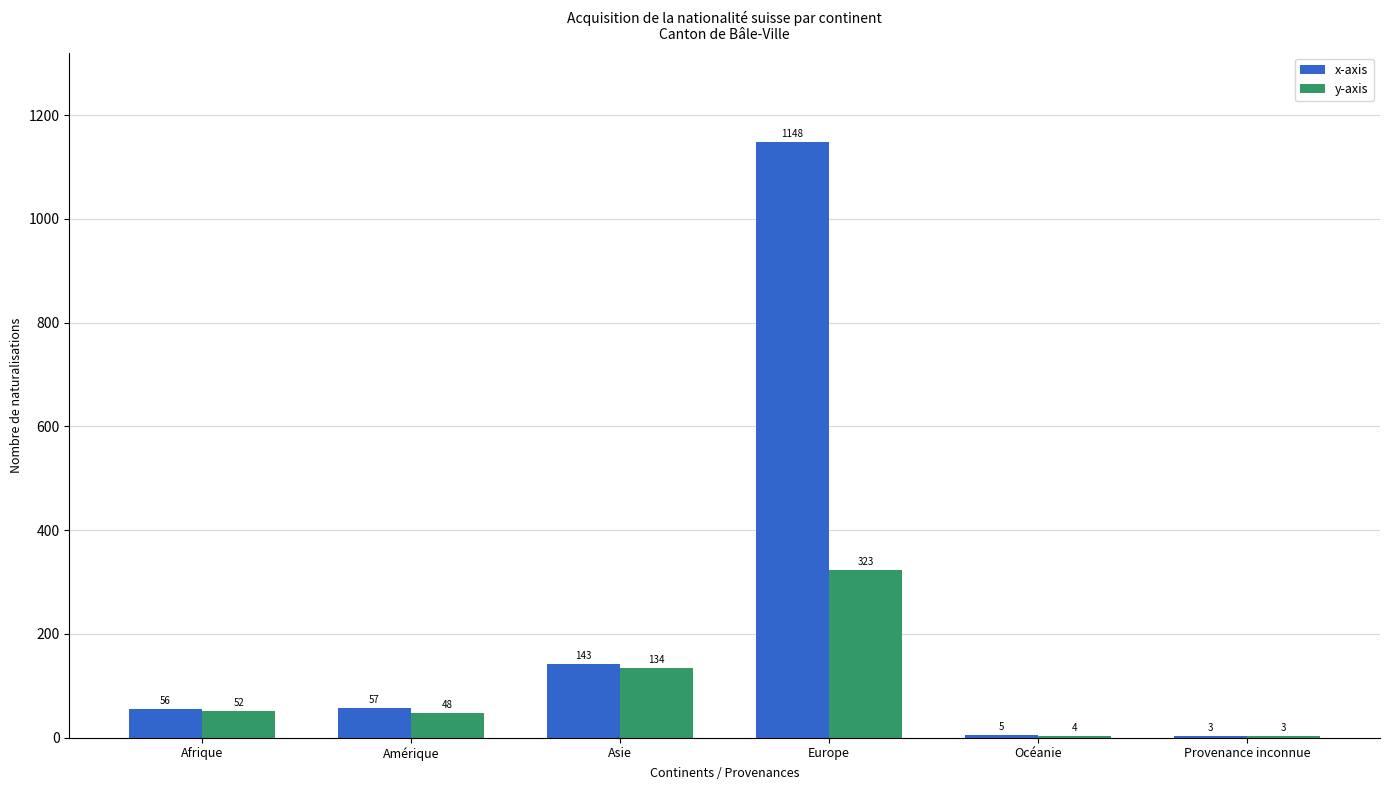

Is it true that y-axis equals 3 at Provenance inconnue?

True